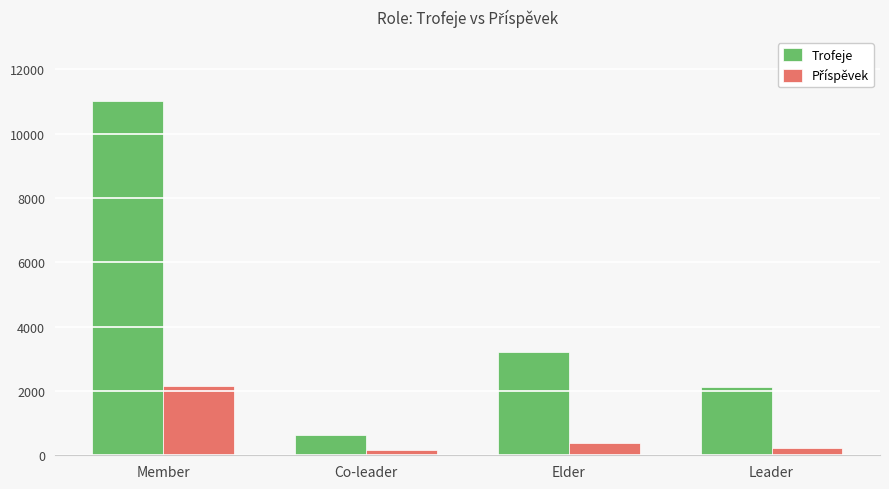

Which category has the highest value in the Trofeje series?

Member